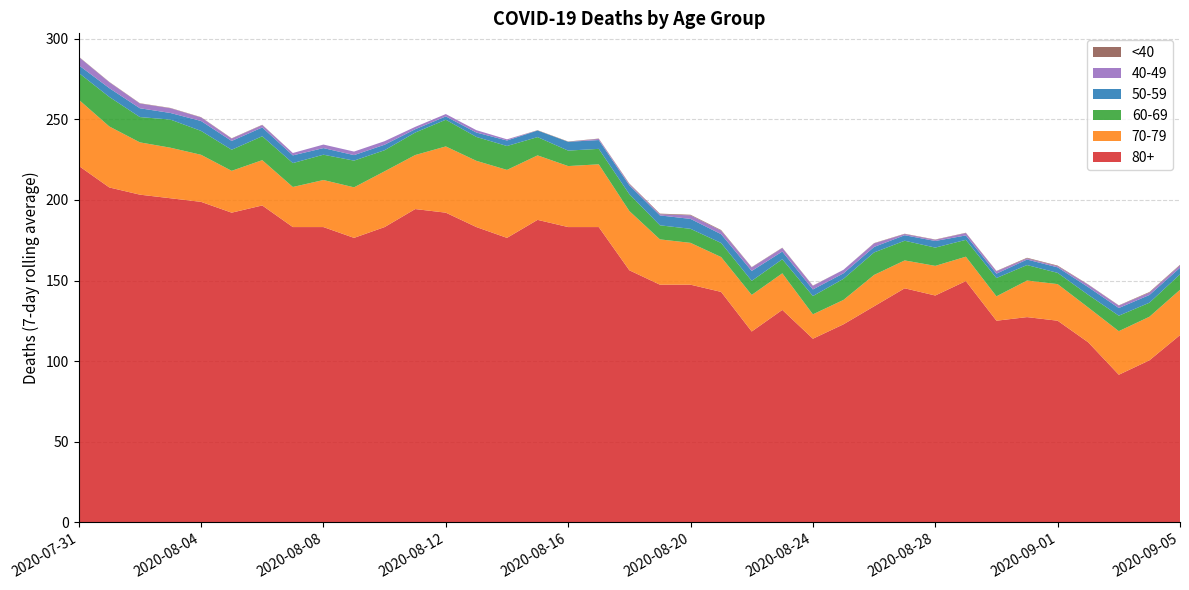

Reading left to right, list all the values displayed in this chart.

80+: 221.1	207.7	203.3	201.0	198.8	192.1	196.6	183.2	183.2	176.5	183.2	194.3	192.1	183.2	176.5	187.6	183.2	183.2	156.3	147.4	147.4	142.9	118.4	131.8	113.9	122.8	134.0	145.2	140.7	149.6	125.1	127.3	125.1	111.7	91.6	100.5	116.1
70-79: 41.1	37.8	32.4	31.3	29.2	25.9	28.1	24.9	29.2	31.3	34.6	33.5	41.1	41.1	42.2	40.0	37.8	38.9	36.7	28.1	25.9	21.6	22.7	22.7	15.1	15.1	19.5	17.3	18.4	15.1	15.1	22.7	22.7	21.6	27.0	27.0	28.1
60-69: 16.6	18.3	15.7	17.4	14.8	13.1	14.8	14.8	15.7	16.6	13.1	13.9	16.6	14.8	14.8	11.3	9.6	9.6	10.5	8.7	8.7	8.7	8.7	8.7	11.3	13.1	13.9	12.2	11.3	10.5	11.3	9.6	7.0	7.8	9.6	8.7	9.6
50-59: 4.8	5.5	5.5	4.1	6.1	5.5	5.5	4.8	4.1	3.4	3.4	2.0	2.0	2.7	3.4	4.1	5.5	5.5	5.5	6.1	6.1	5.5	6.1	4.8	4.1	3.4	3.4	3.4	4.1	2.7	2.7	3.4	3.4	4.8	4.8	4.8	4.1
40-49: 5.1	3.7	2.9	2.9	2.2	1.5	1.5	1.5	2.2	2.2	2.2	1.5	1.5	1.5	0.7	0.0	0.0	0.7	0.7	0.7	2.2	2.2	2.2	2.2	2.2	2.2	2.2	0.7	0.7	1.5	1.5	0.7	0.7	1.5	1.5	1.5	1.5
<40: 0.2	0.2	0.2	0.2	0.2	0.2	0.2	0.0	0.0	0.0	0.0	0.0	0.0	0.0	0.0	0.2	0.2	0.2	0.4	0.4	0.4	0.4	0.2	0.2	0.2	0.0	0.2	0.2	0.2	0.2	0.2	0.4	0.4	0.2	0.2	0.4	0.4